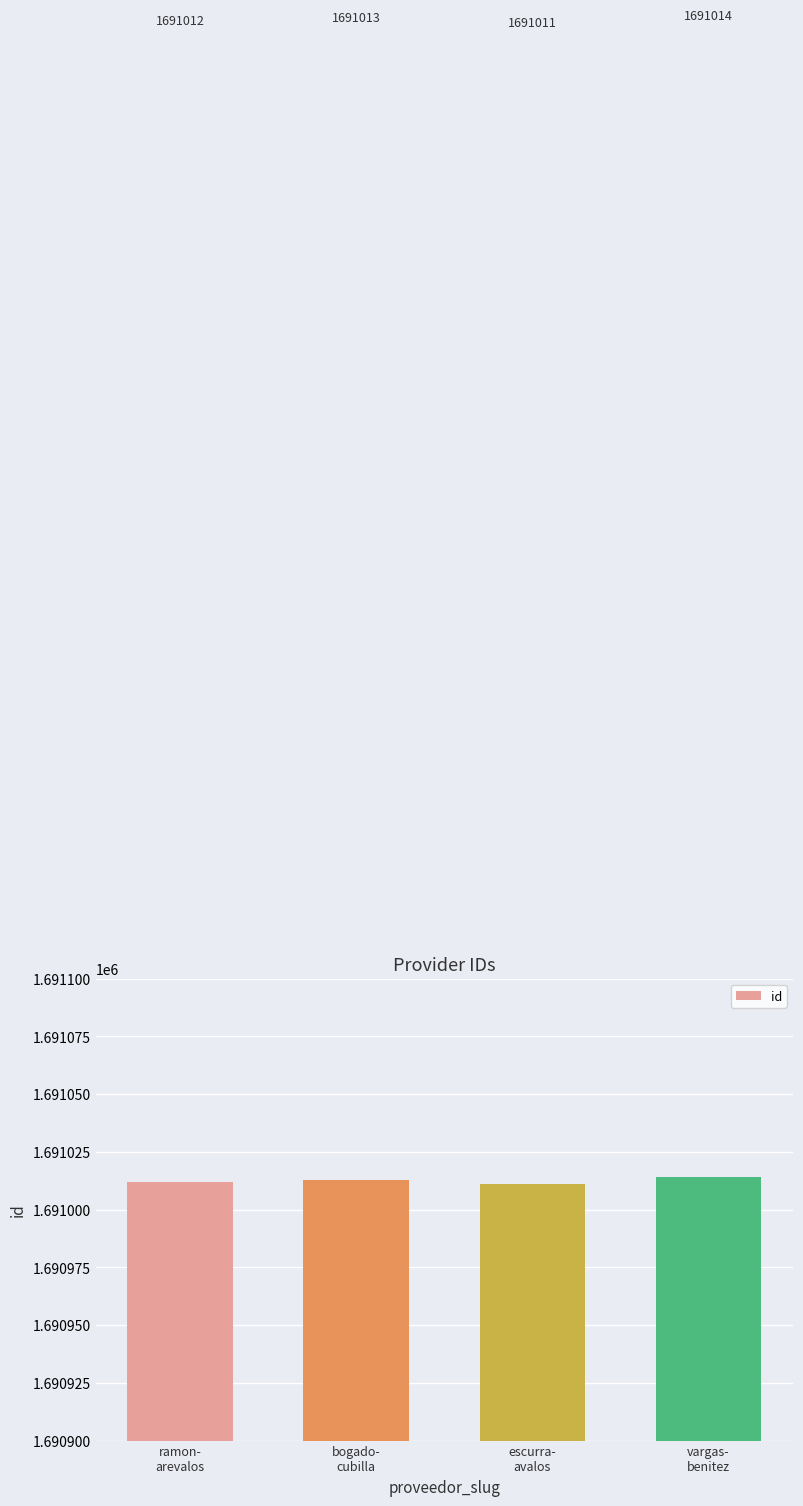

How many values are below 1691013?

2